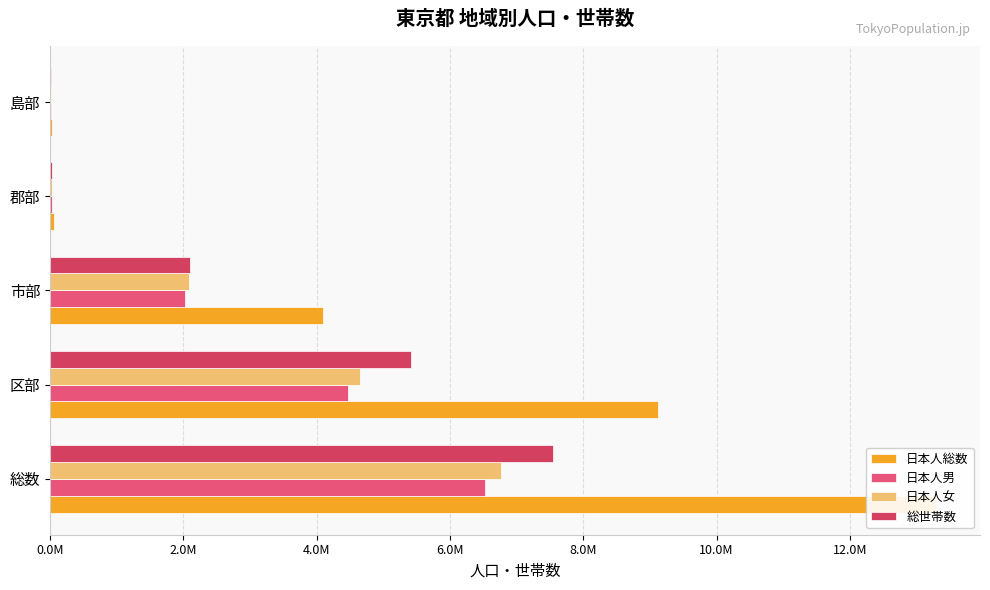

What is the sum of the 日本人男 values at 市部 and 区部?

6482050